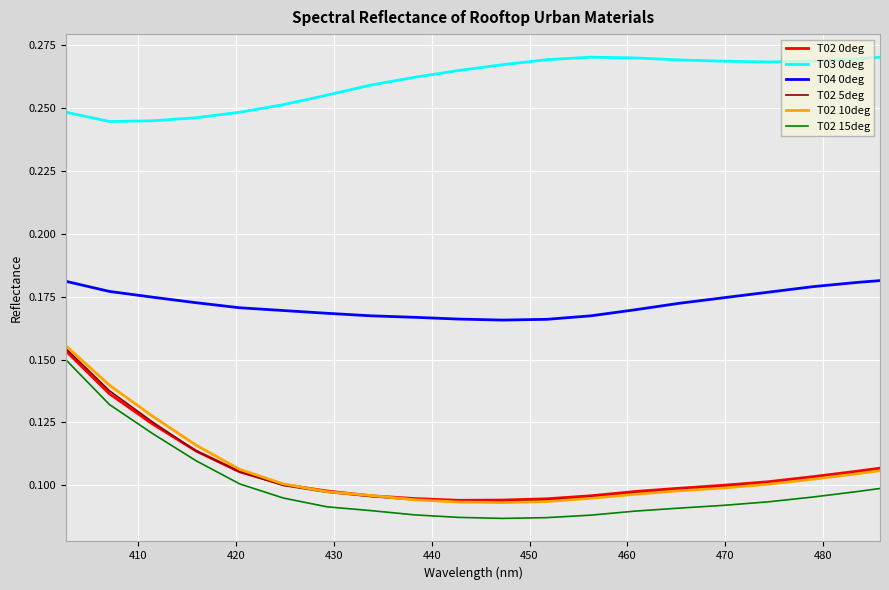

Which series has the widest spread of values?

T02 15deg